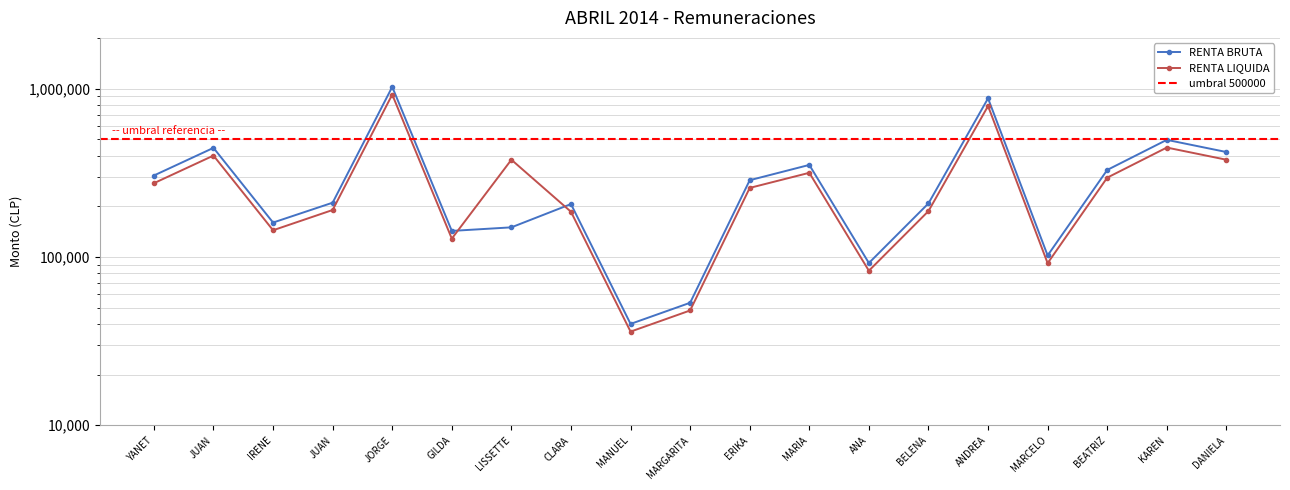

What are all the series names shown in the legend?

RENTA BRUTA, RENTA LIQUIDA